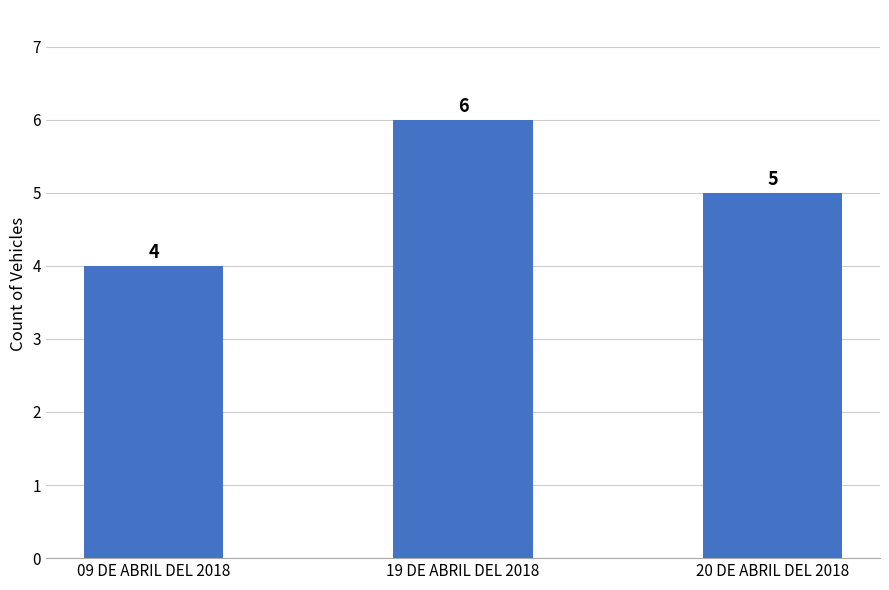

What is the sum of all values?

15